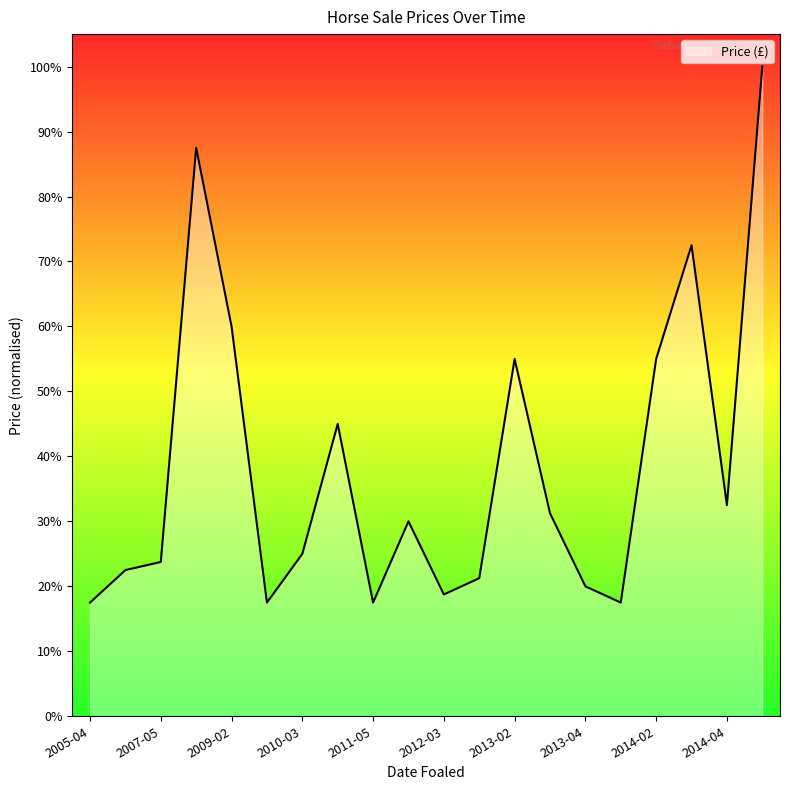

Does the chart have visible grid lines?

No